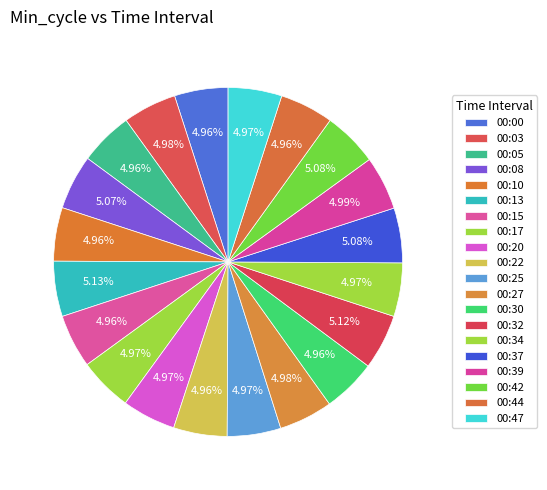

How many slices are in this pie chart?

20